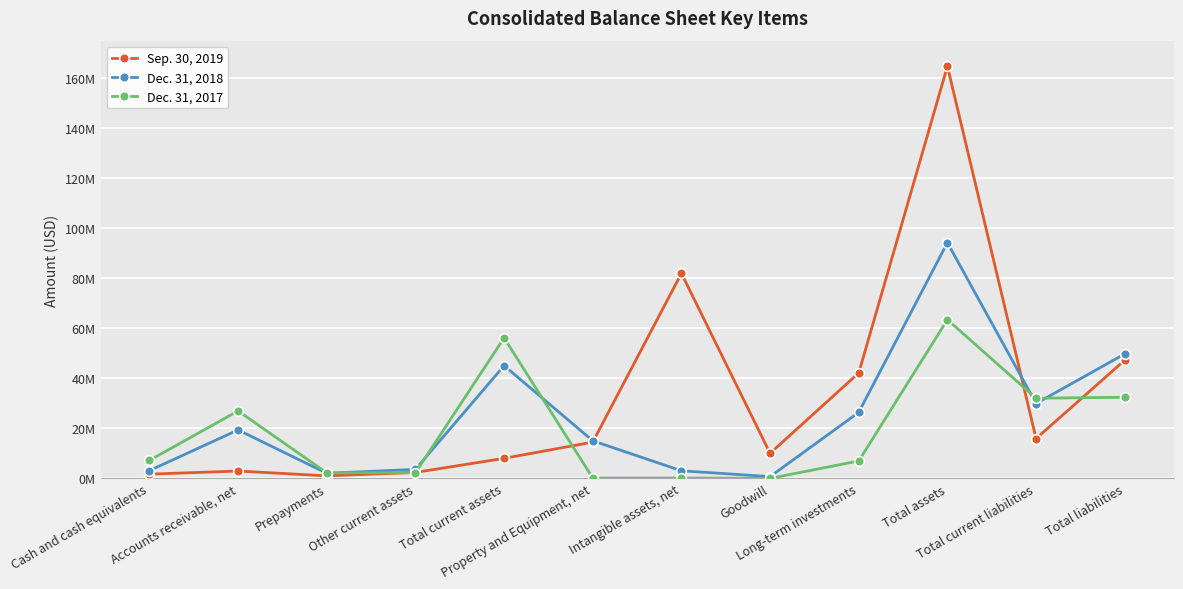

The Dec. 31, 2017 series shows 127275 at Property and Equipment, net. True or false?

True